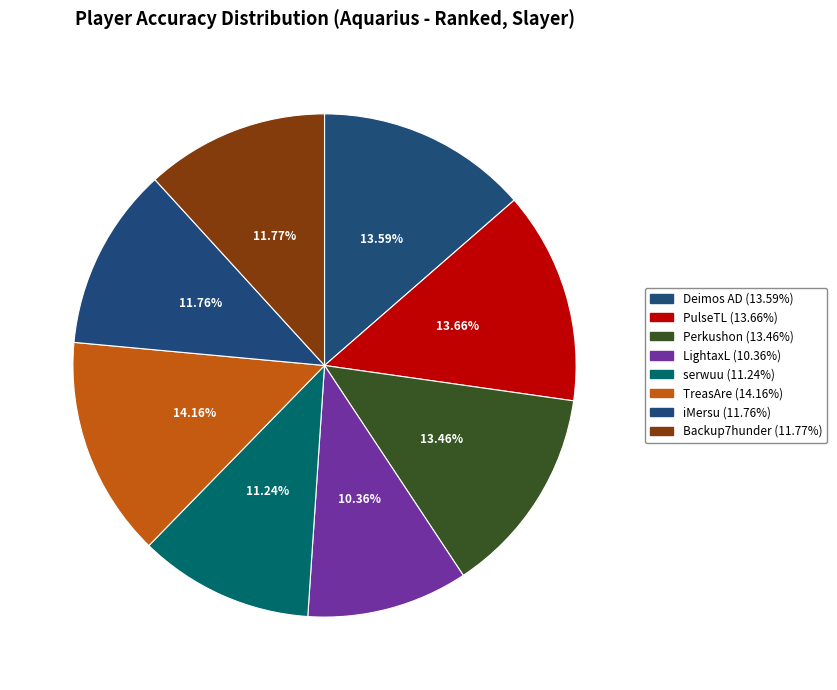

Is the sum of serwuu and iMersu greater than half?

No